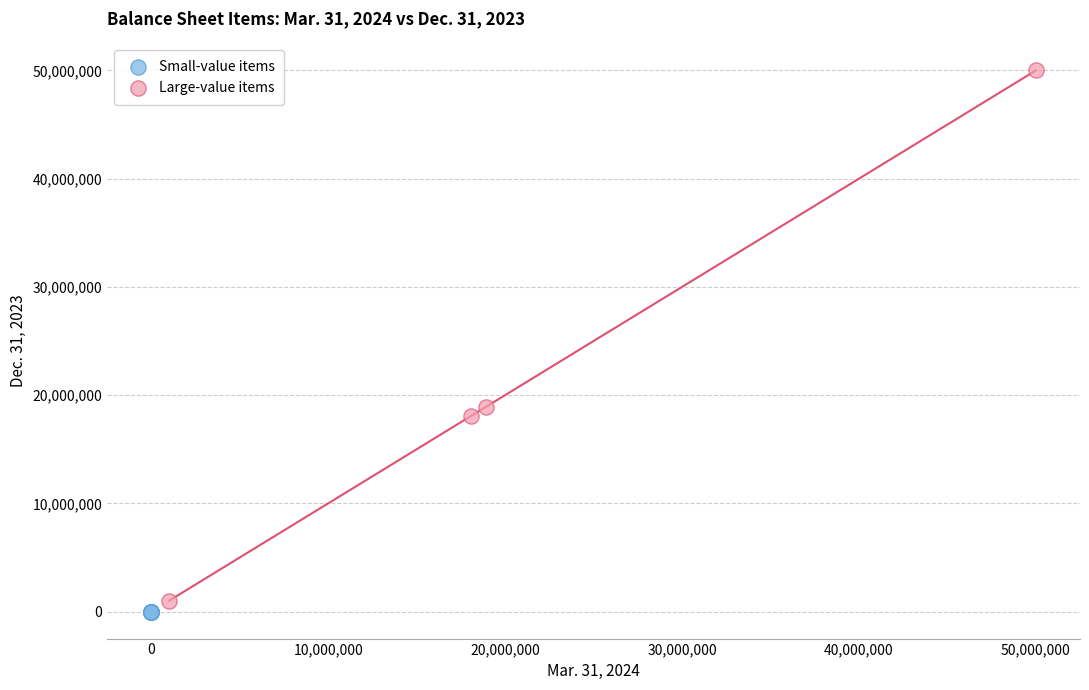

What are all the series names shown in the legend?

Small-value items, Large-value items